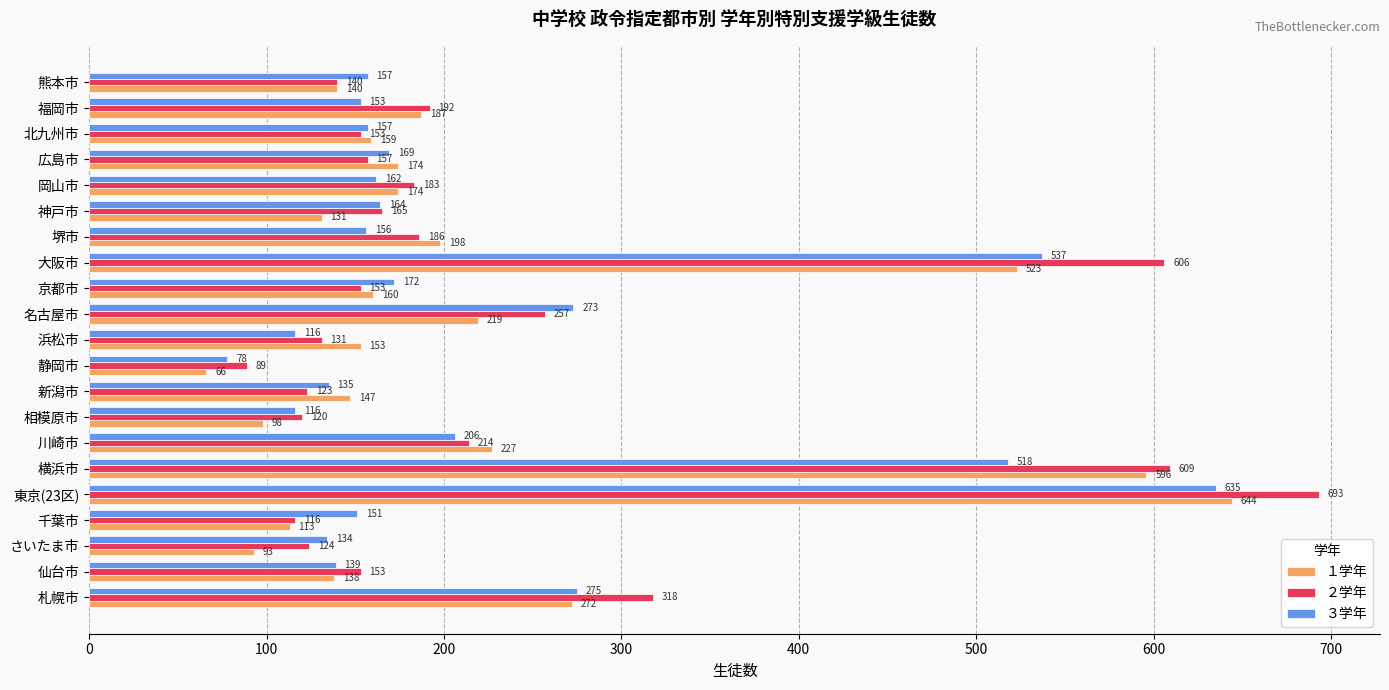

List the series in order of their peak value, lowest first.

３学年, １学年, ２学年